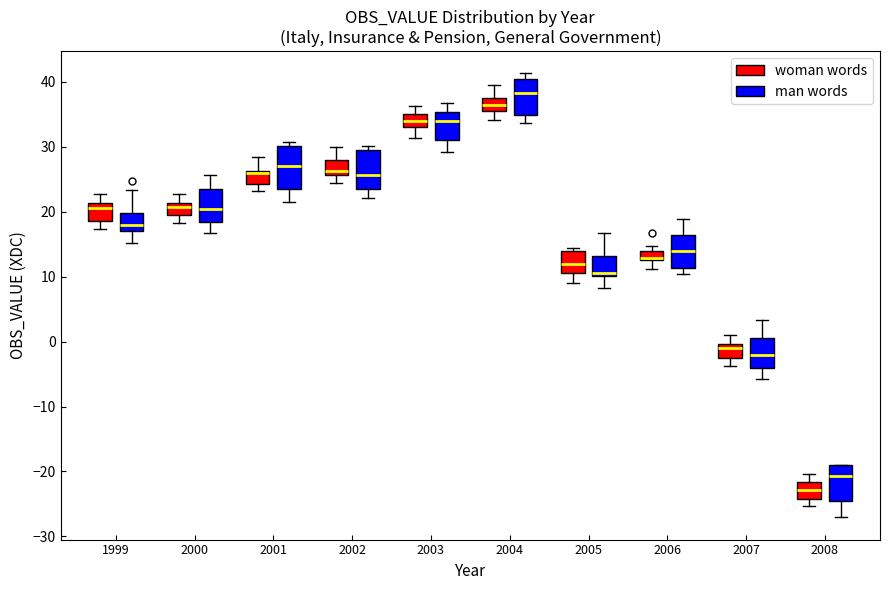

Where is the upper edge of the box for 2000 (man words) on the y-axis? The values are not printed on the chart, so give them approximately, as read against the axis.

23